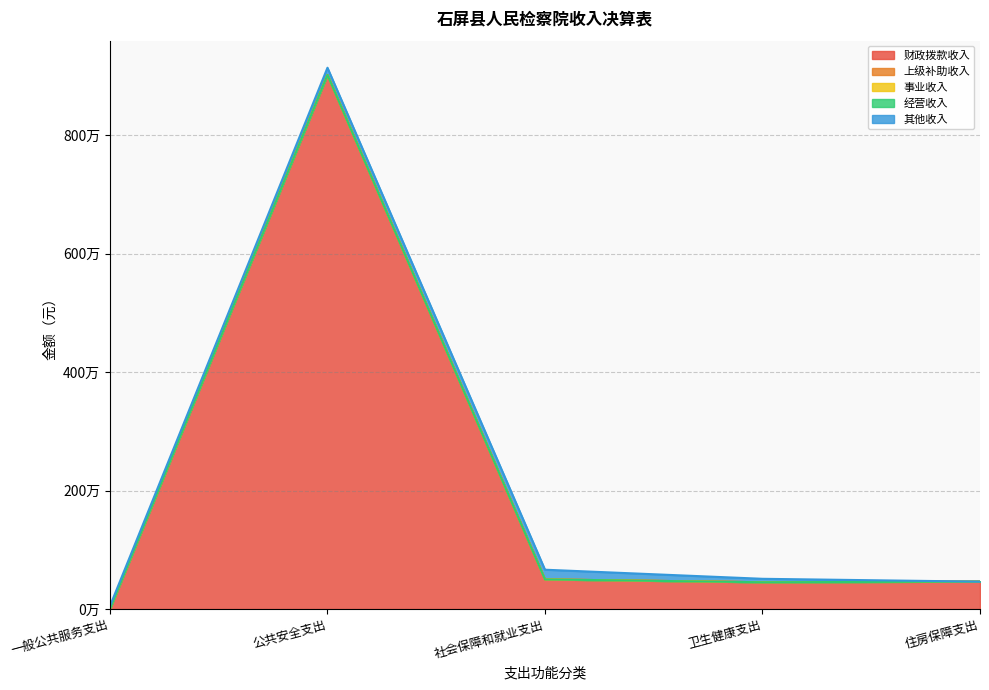

Does the chart have visible grid lines?

Yes